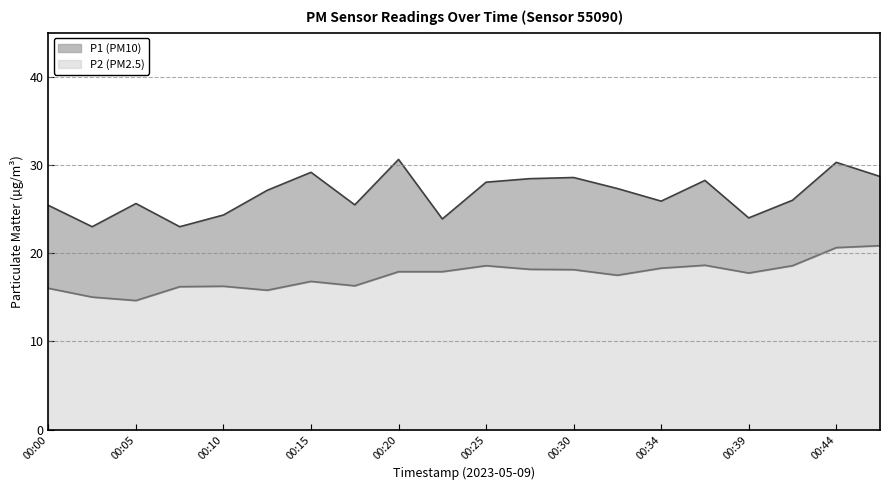

Between 00:00 and 00:47, which series saw the biggest shift?

P2